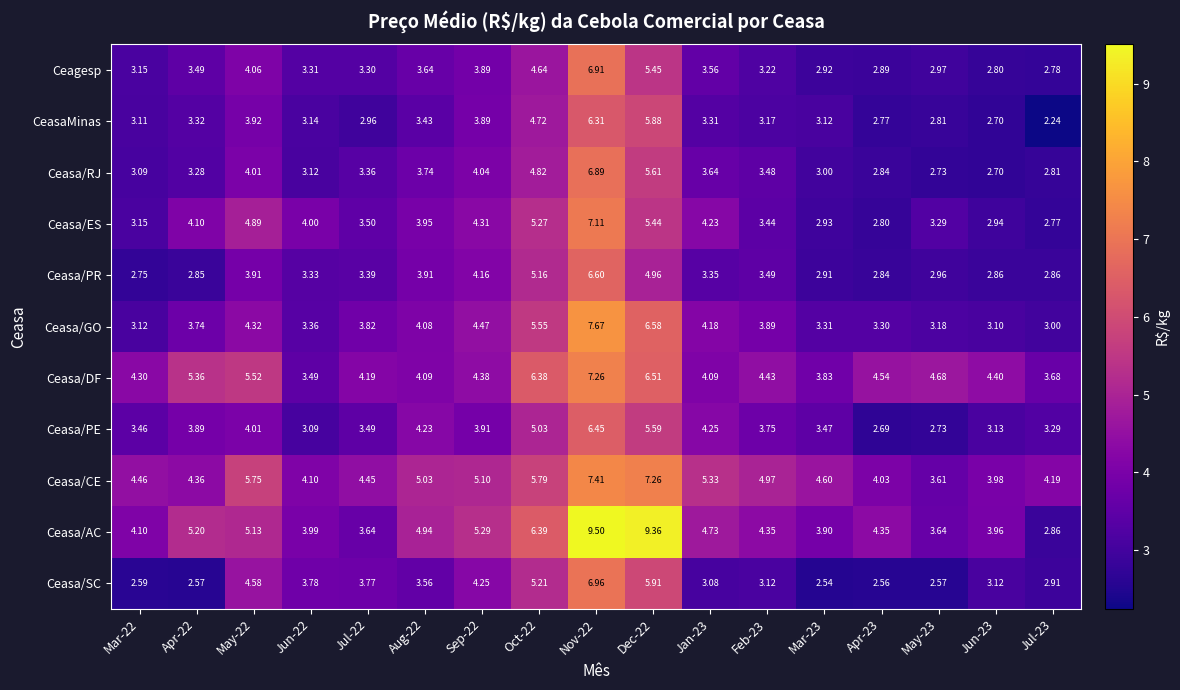

At which category is the sum across all series the highest?

Nov-22